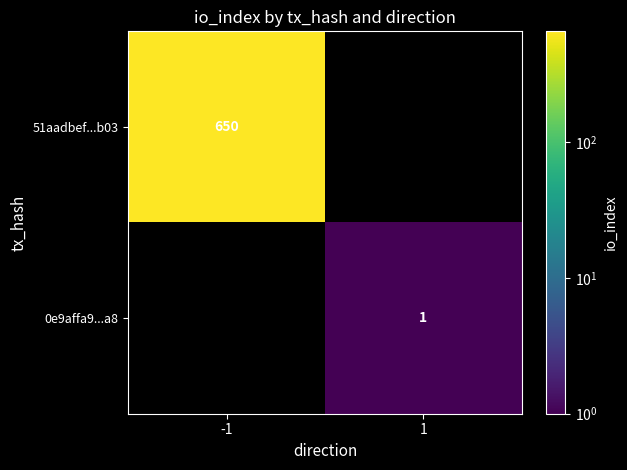

True or false: 51aadbef...b03 has a value of 650 at -1.

True